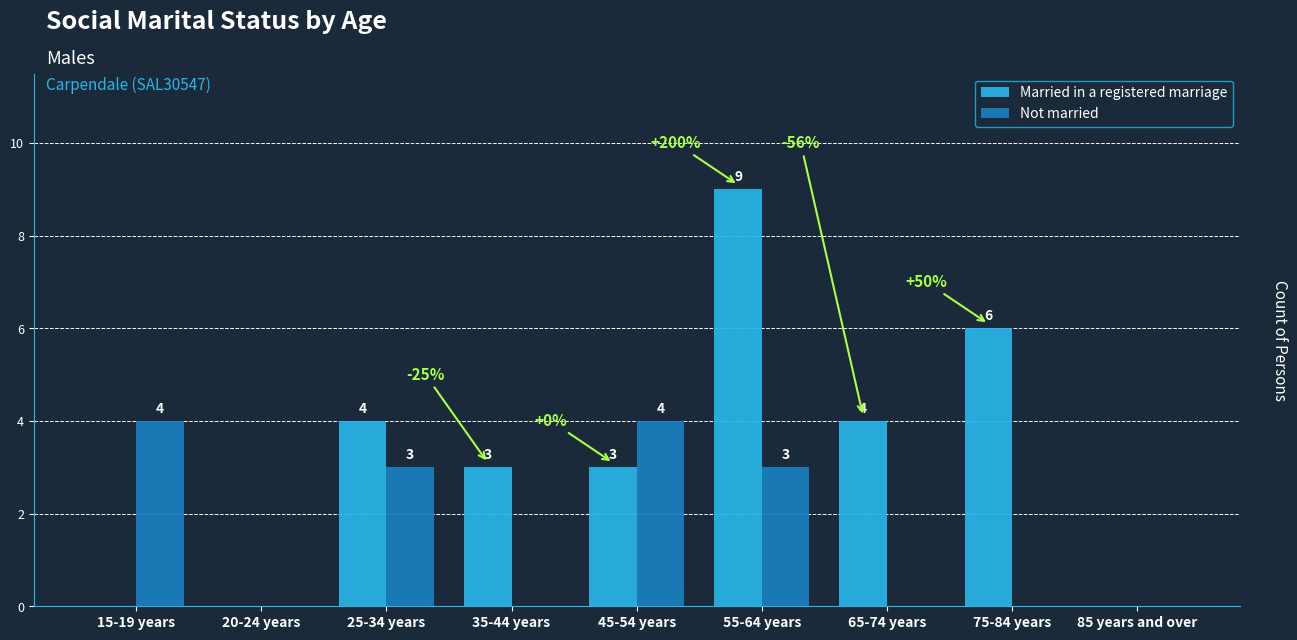

Reading left to right, extract all data points from this chart.

Married in a registered marriage: 0	0	4	3	3	9	4	6	0
Not married: 4	0	3	0	4	3	0	0	0